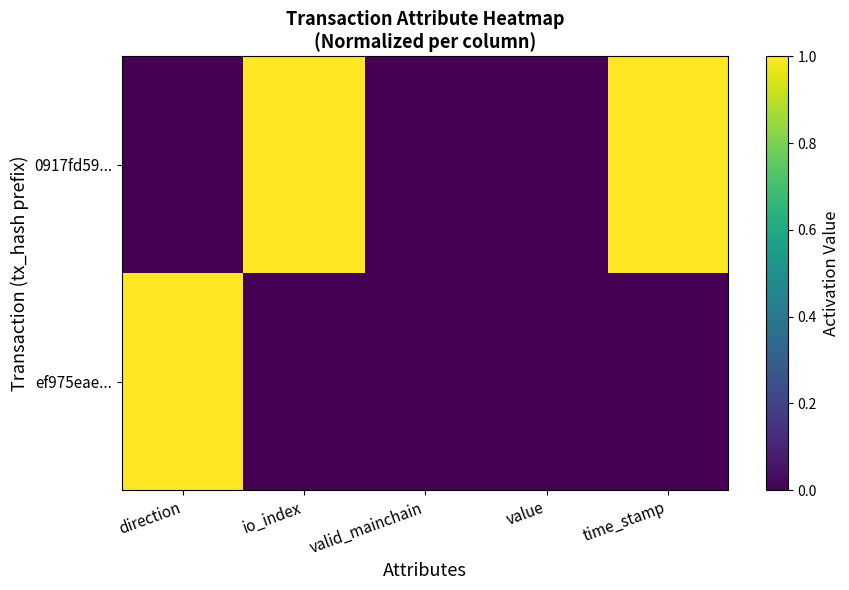

Rank the series by their average value, from highest to lowest.

0917fd59..., ef975eae...